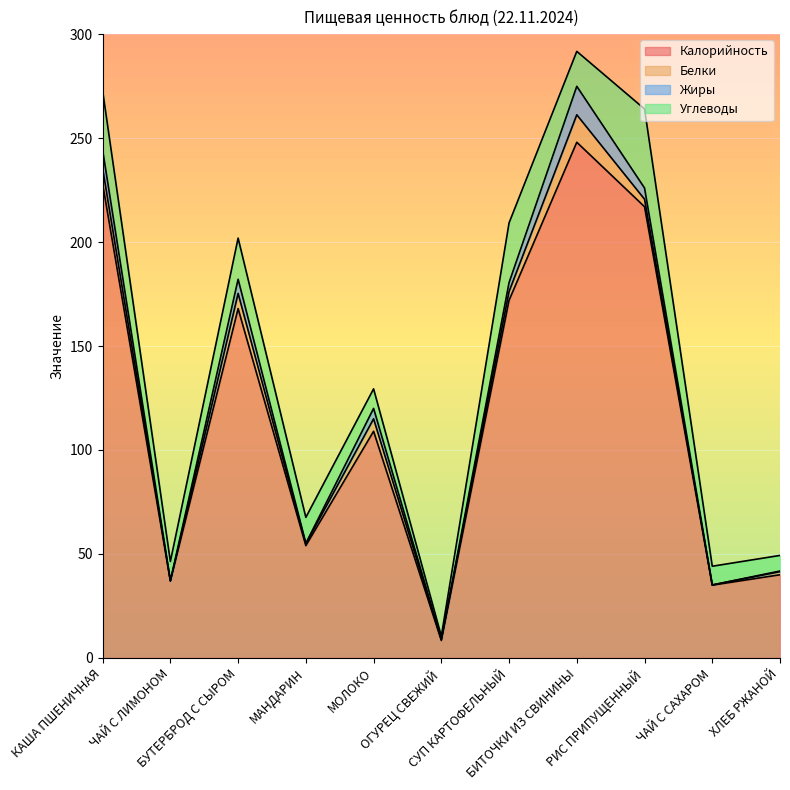

How many values in the Калорийность series are below 109?

5